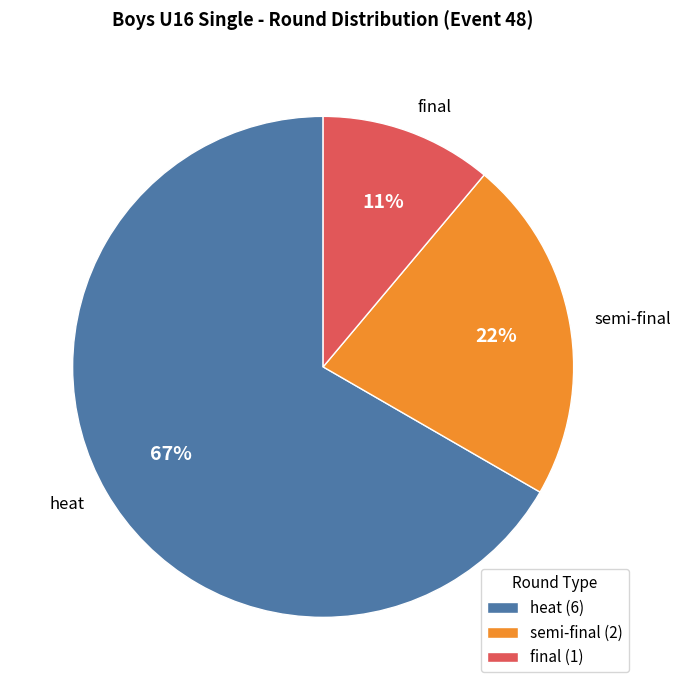

Do heat and semi-final together represent more than half of the pie?

Yes